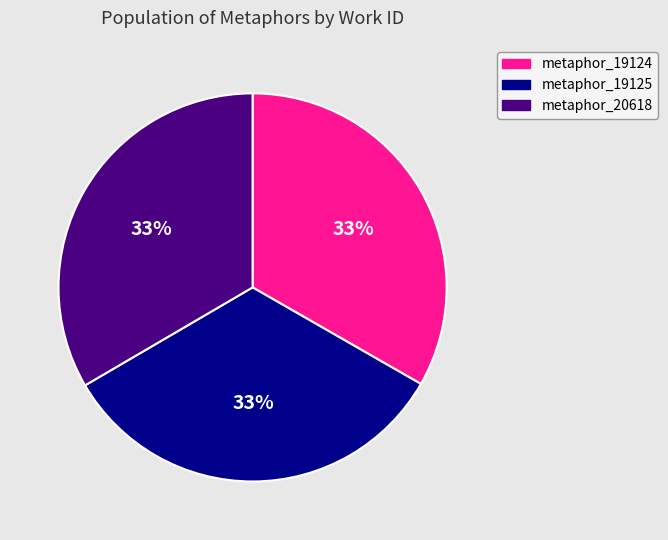

The metaphor_19125 slice represents 25% of the pie. True or false?

False